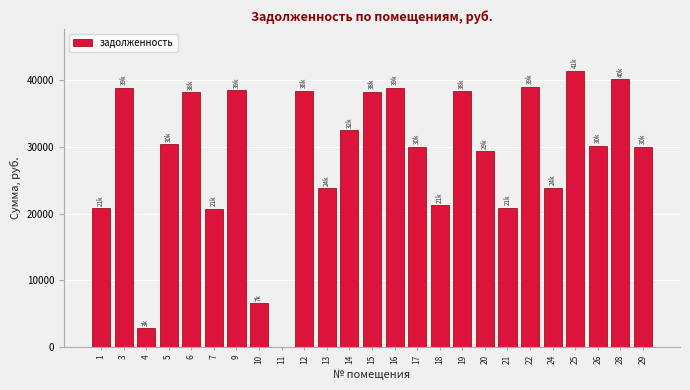

Approximately how many times larger is the value at 18 compared to 17?

0.7